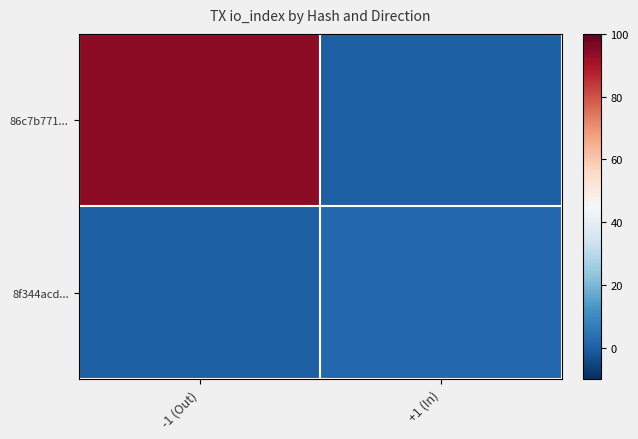

Rank the series at -1 (Out) from highest to lowest value.

86c7b771..., 8f344acd...